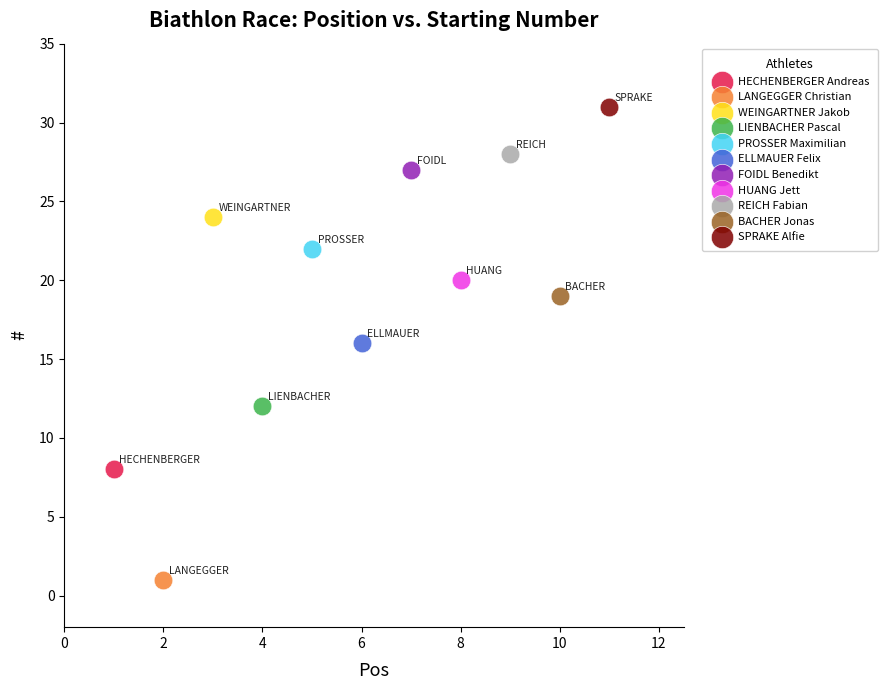

Which series contains the highest Y value?

SPRAKE Alfie